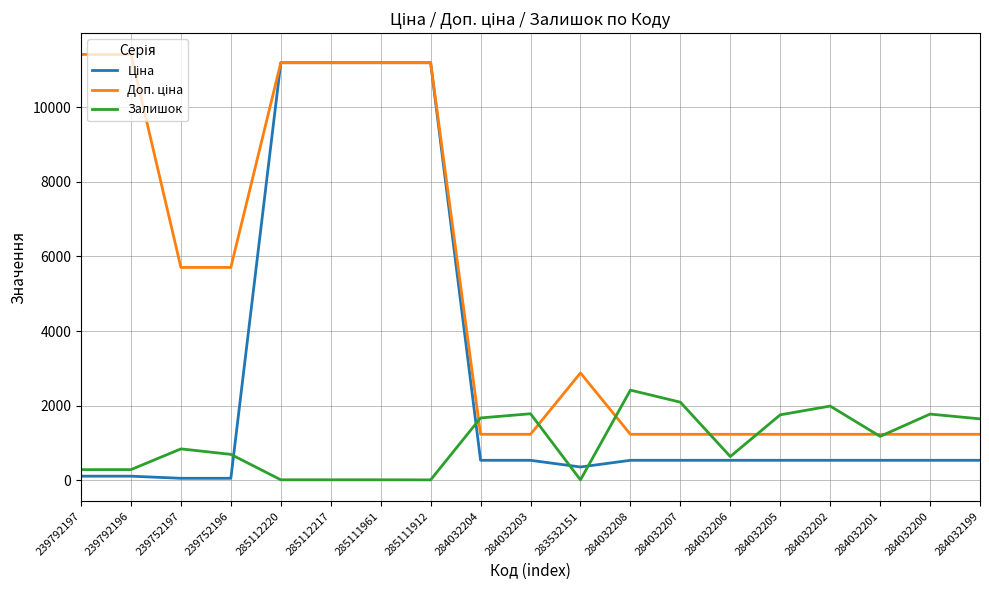

What is the spread (max minus min) of values at 284032202?

1453.0